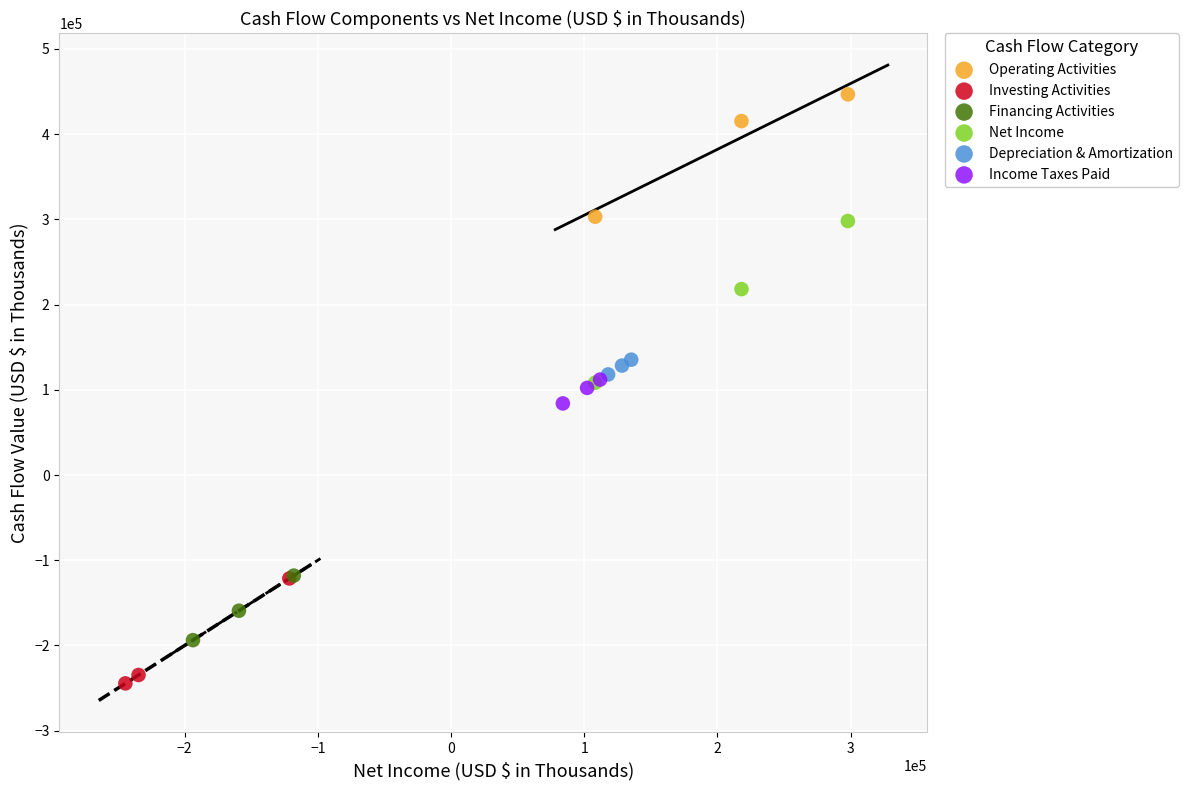

Which series has the largest Y range (max minus min)?

Net Income